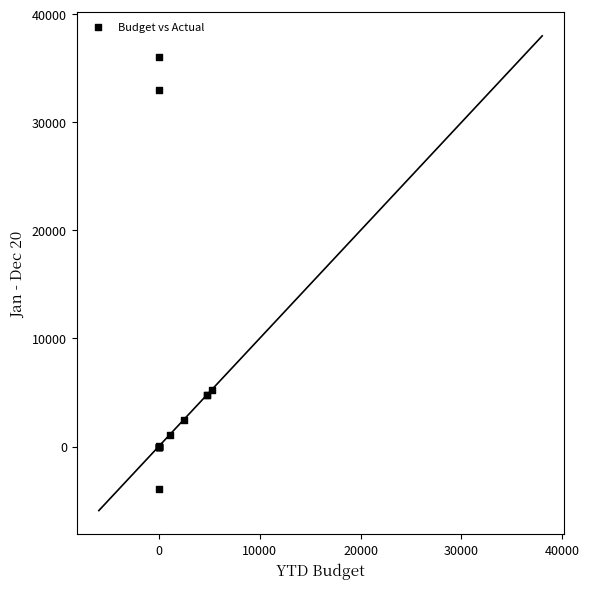

What Y value in the scatter plot is closest to 16034?

5250.0